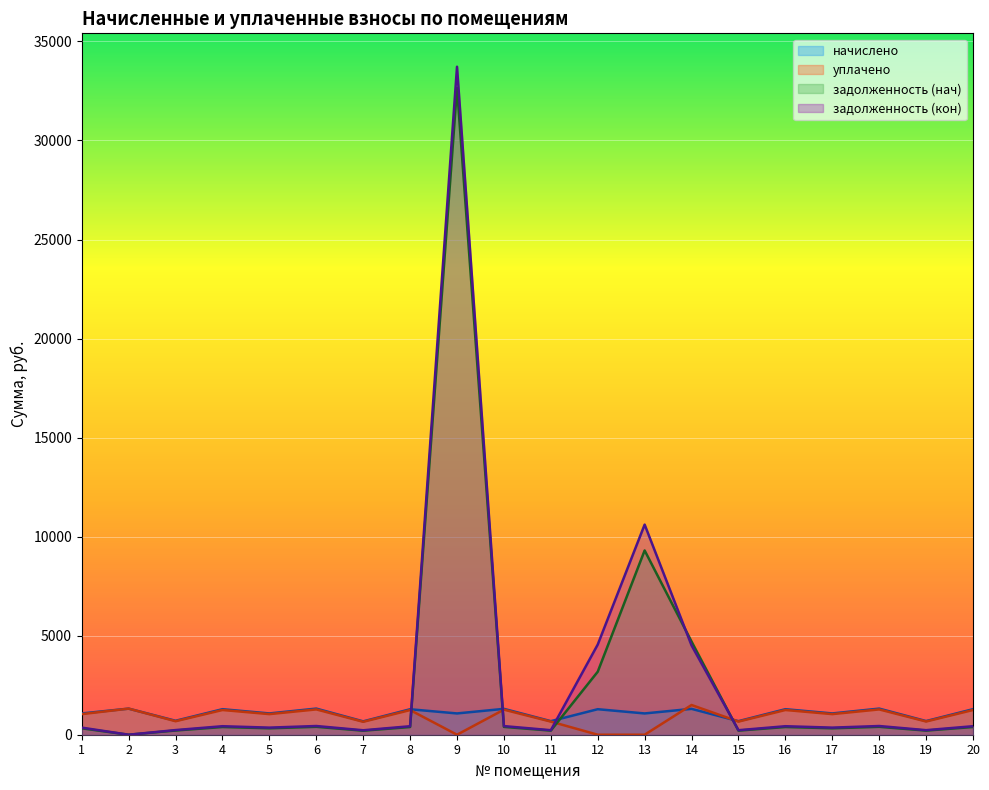

At which label does задолженность (нач) first exceed 389?

4